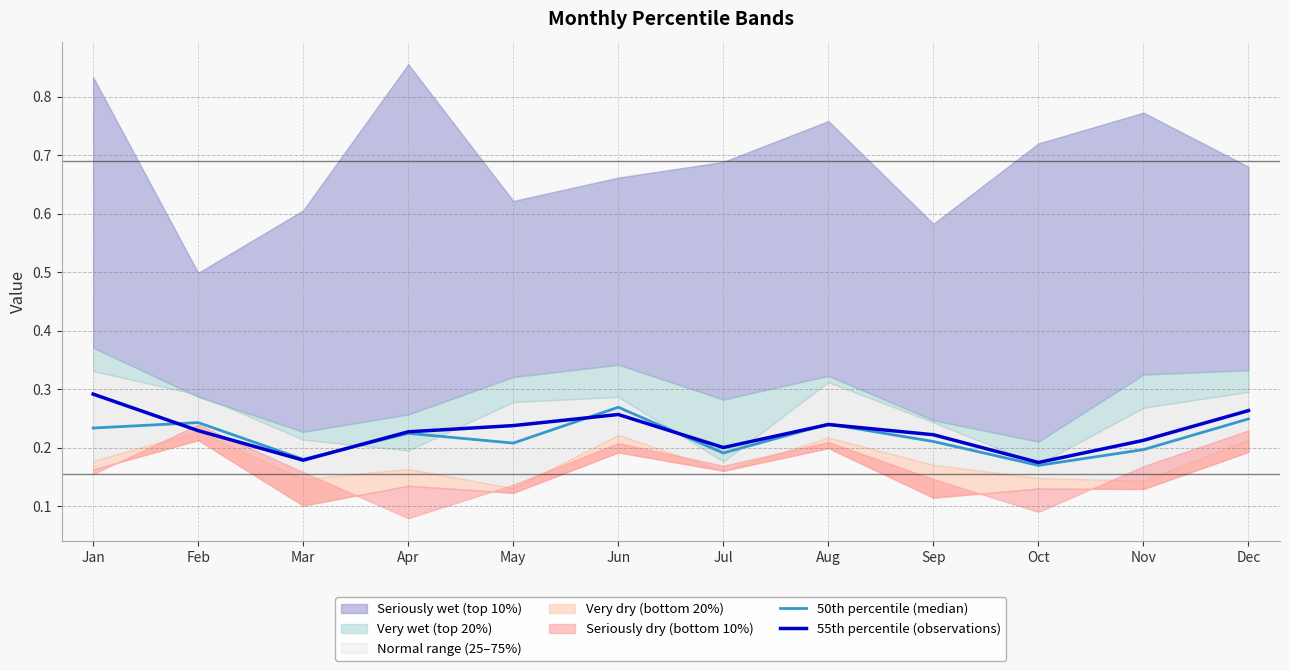

At which label does 50th percentile (median) reach its peak?

Jun